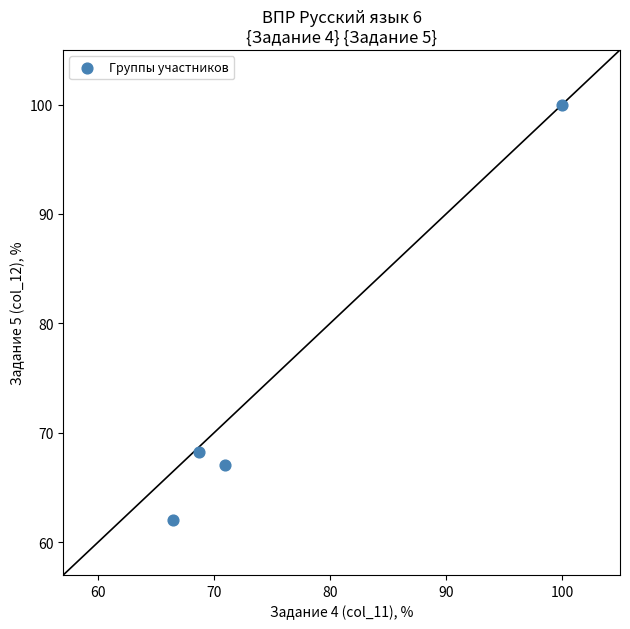

What is the range of X values (max minus min)?

33.5